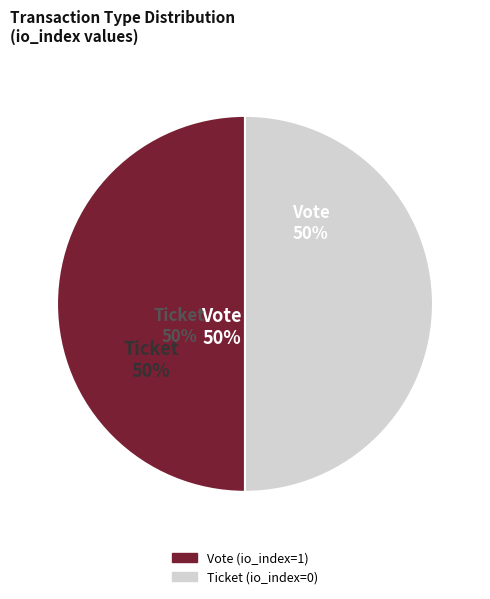

Do Ticket and Vote together represent more than half of the pie?

Yes